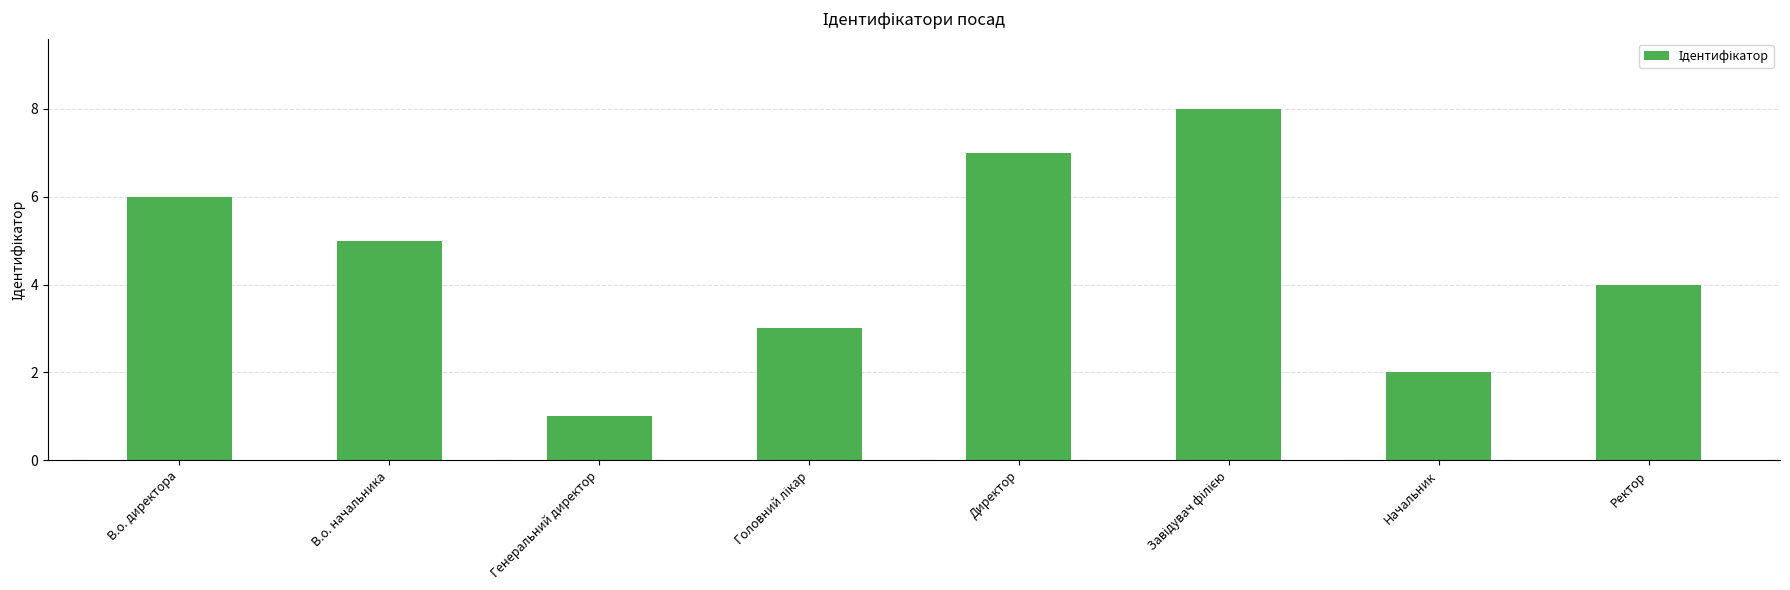

True or false: the data shows 11 at Директор.

False